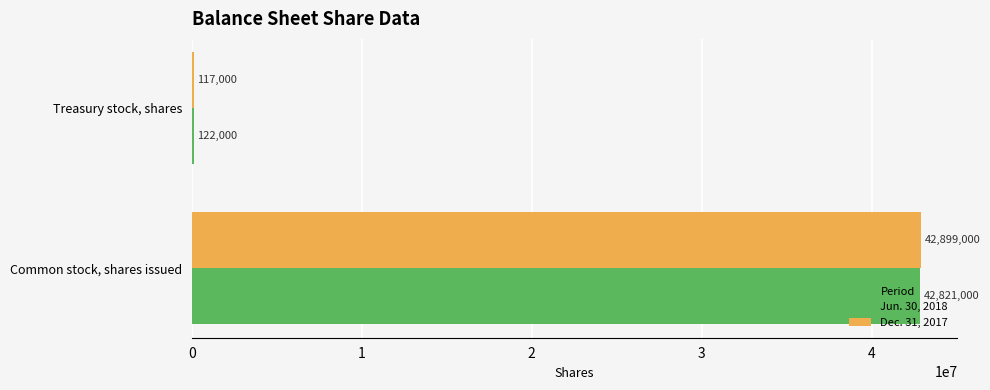

True or false: Dec. 31, 2017 has a value of 117000 at Treasury stock, shares.

True